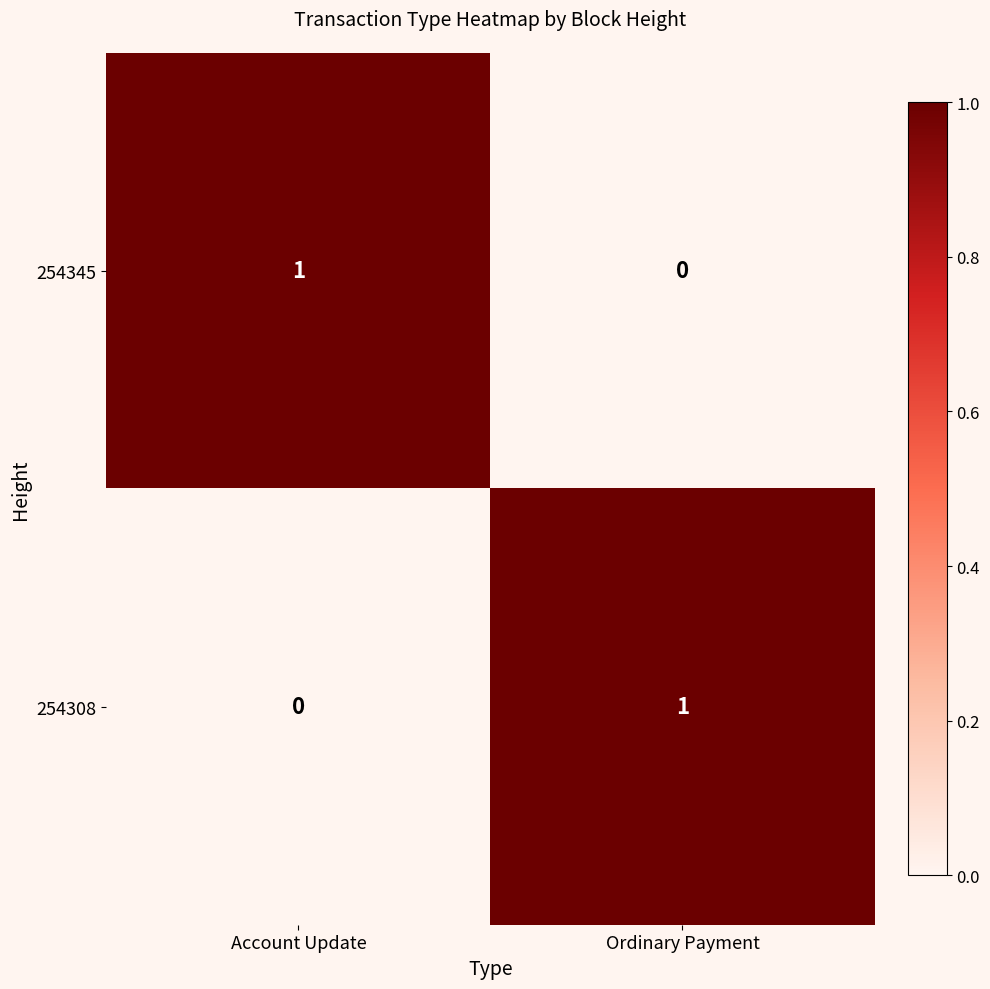

Reading left to right, extract all data points from this chart.

254345: 1	0
254308: 0	1